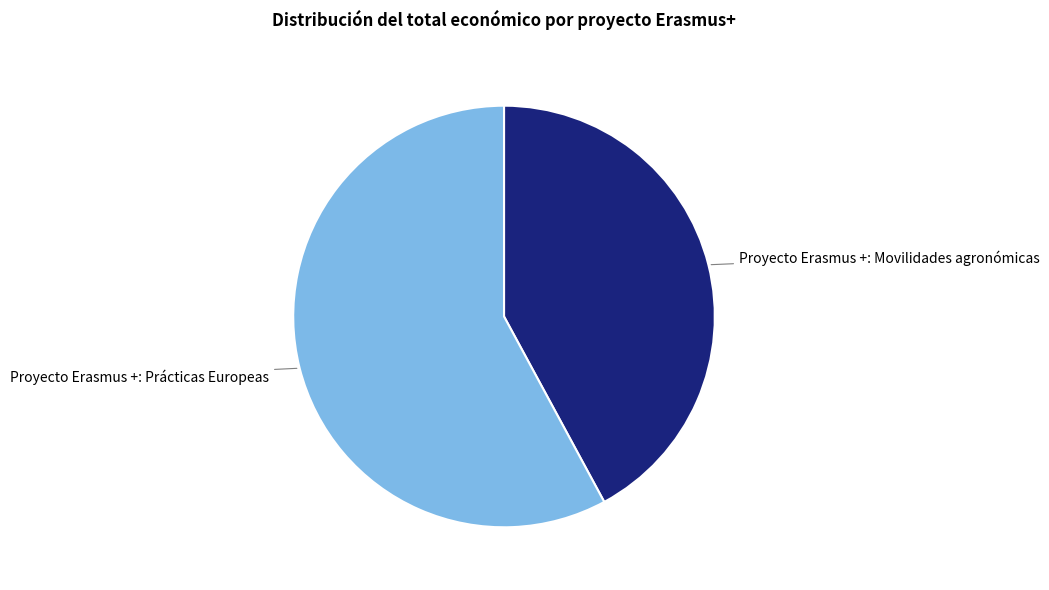

Is there any slice that represents more than half of the pie?

Yes